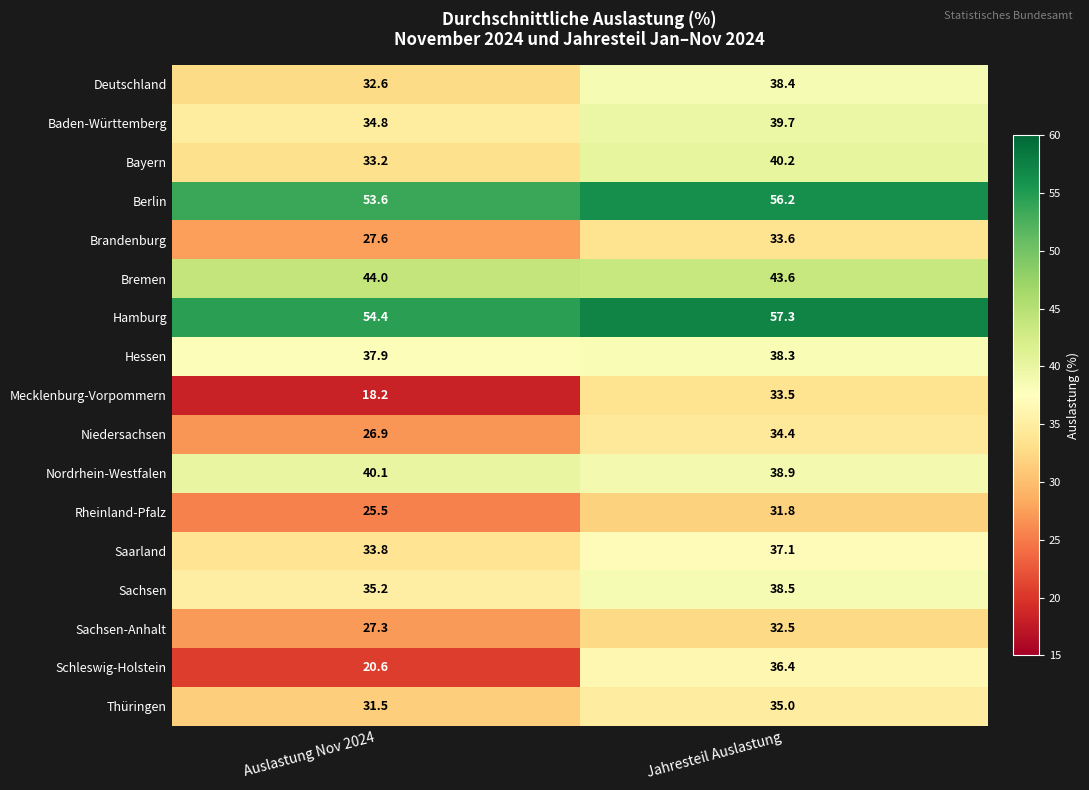

The Berlin series shows 56.2 at Jahresteil Auslastung. True or false?

True